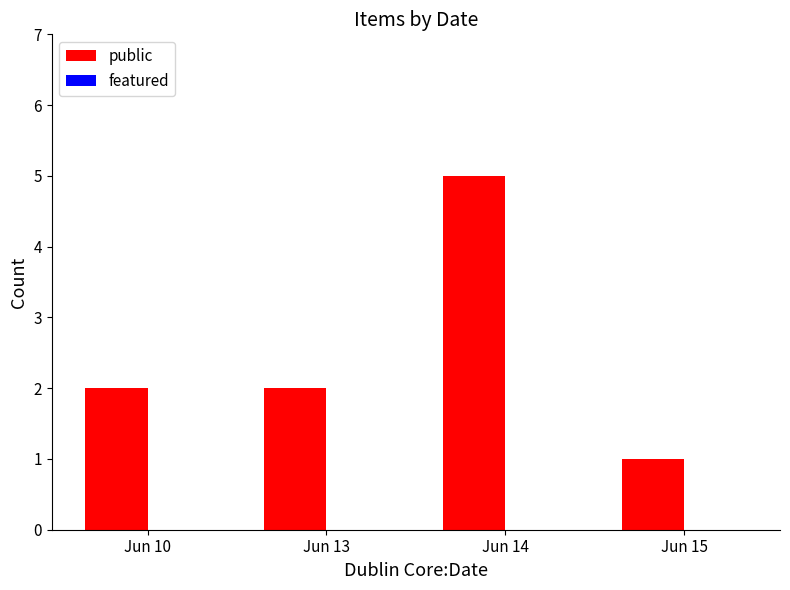

How many bars are there in total?

4